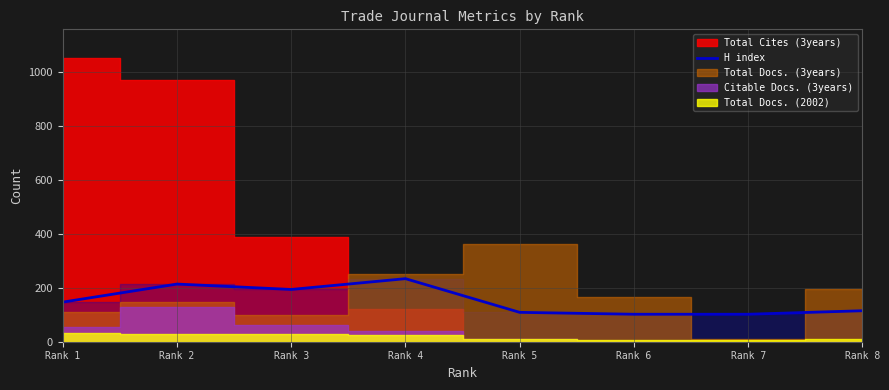

The value of H index at Rank 3 is 194. True or false?

True